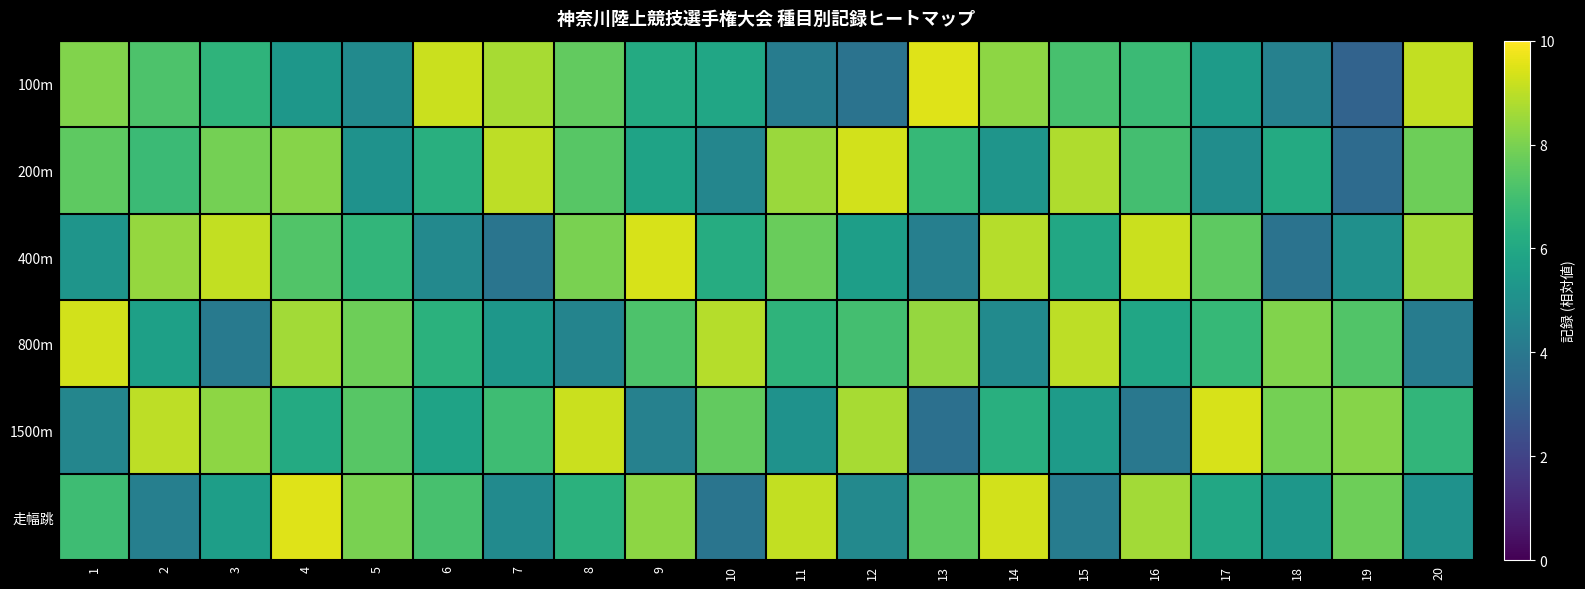

List the series in order of their peak value, highest first.

100m, 走幅跳, 400m, 1500m, 200m, 800m